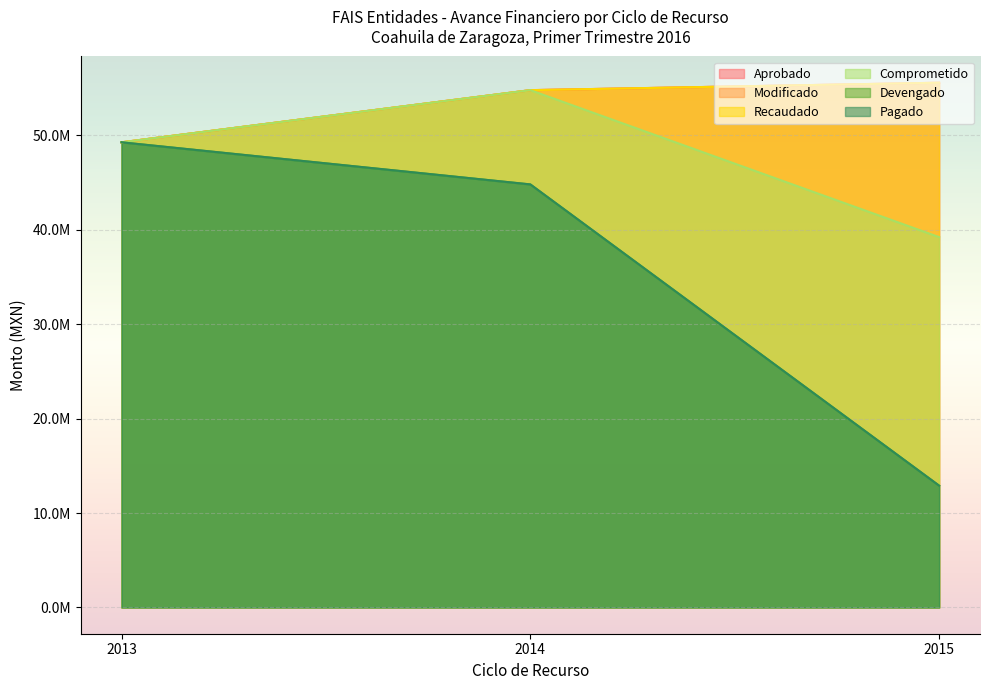

Reading right to left, extract all data points from this chart.

Aprobado: 2015=55539230.0	2014=54752400.0	2013=49232140.0
Modificado: 2015=55539230.0	2014=54752400.0	2013=49232140.0
Recaudado: 2015=55539230.0	2014=54752400.0	2013=49232140.0
Comprometido: 2015=39198672.2	2014=54752400.0	2013=49232140.0
Devengado: 2015=12892812.6	2014=44776966.1	2013=49232140.0
Pagado: 2015=12892812.6	2014=44776966.1	2013=49232140.0